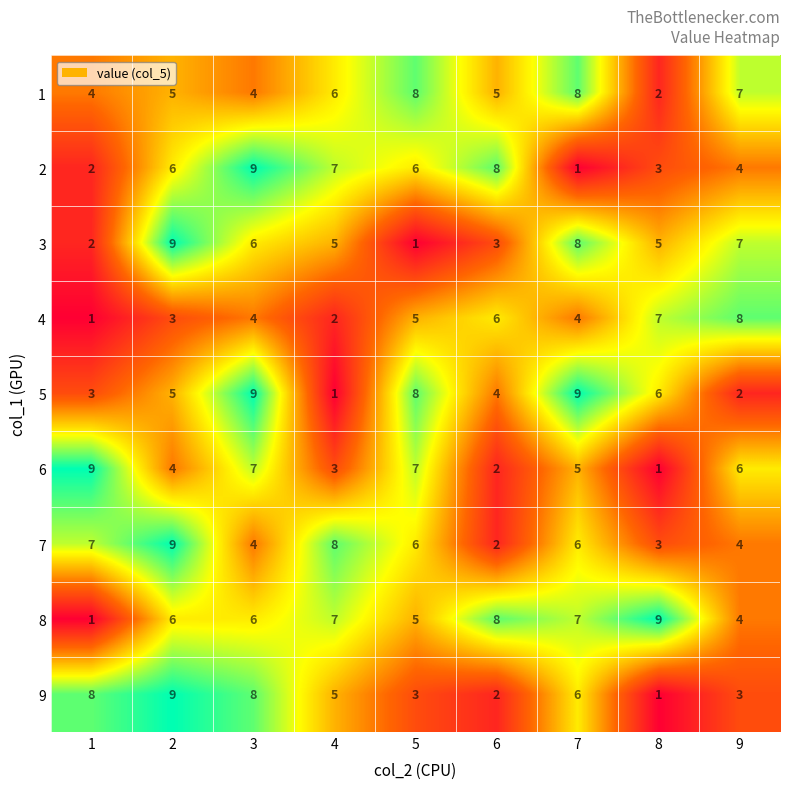

At how many categories does at least one series exceed 7?

9